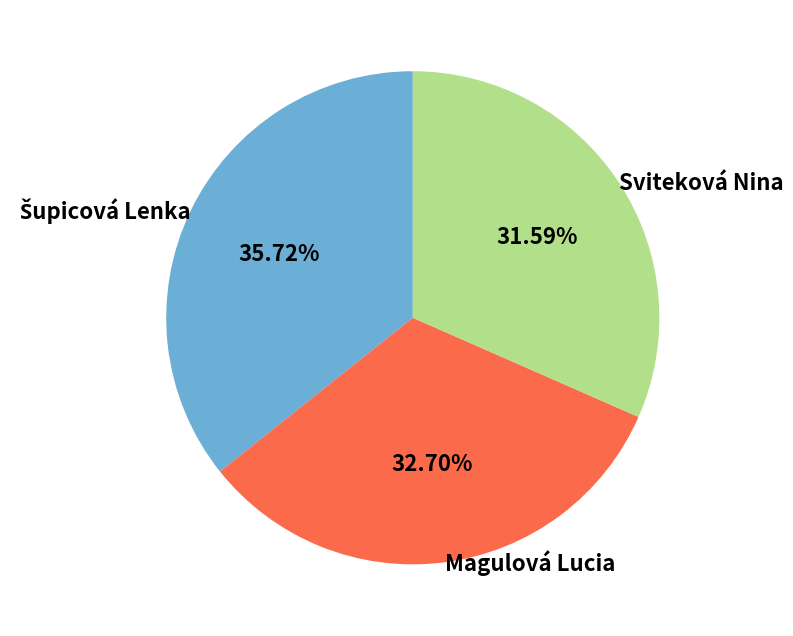

Which category has the smallest portion of the pie?

Sviteková Nina